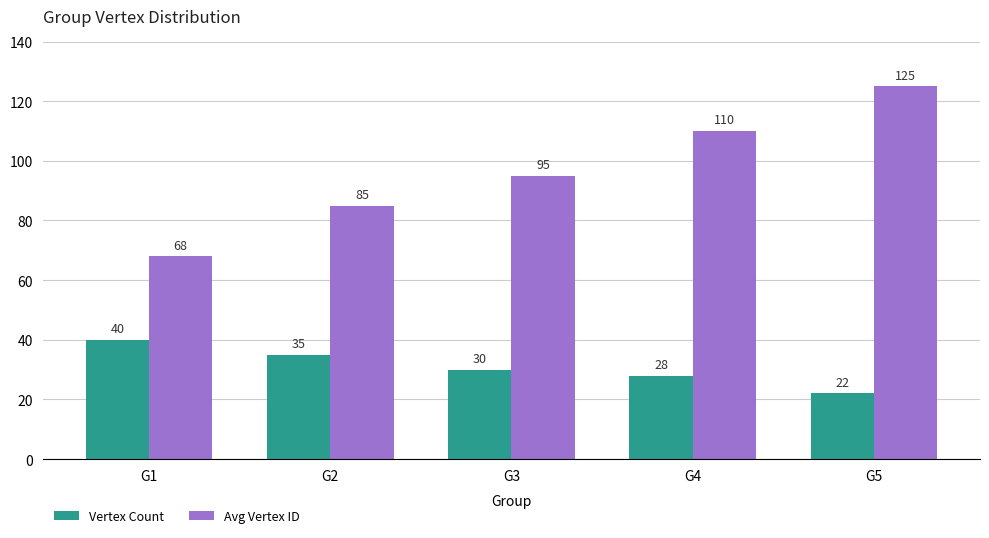

Which category has the highest value across all series?

G5